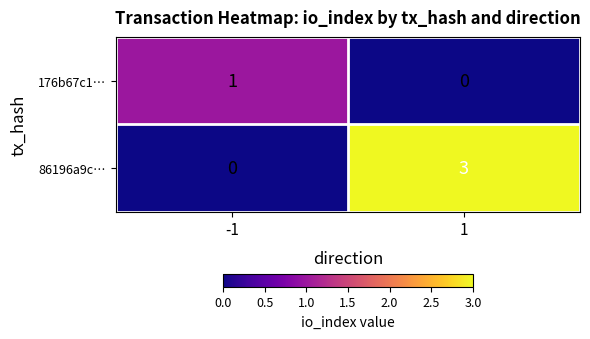

True or false: 86196a9c… has a value of 3 at 1.

True